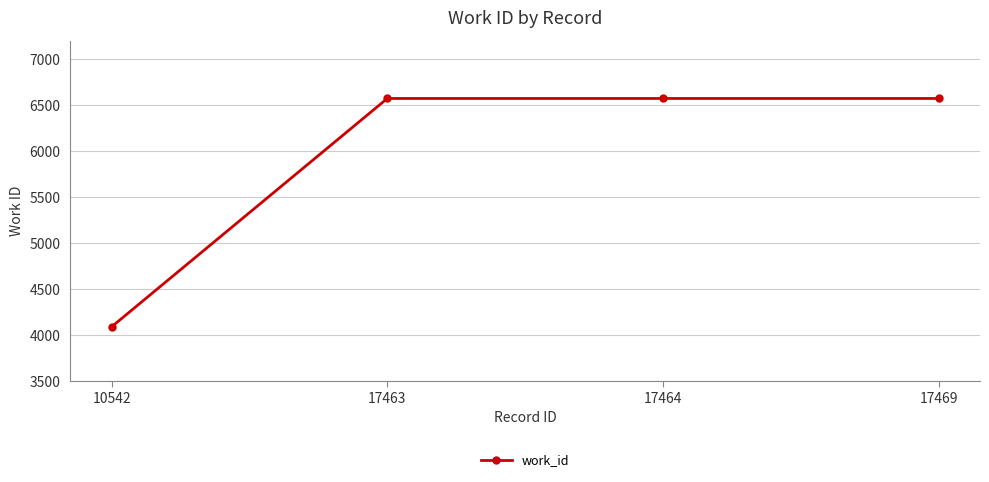

Reading left to right, what are all the values shown in this chart?

10542=4093	17463=6572	17464=6572	17469=6572